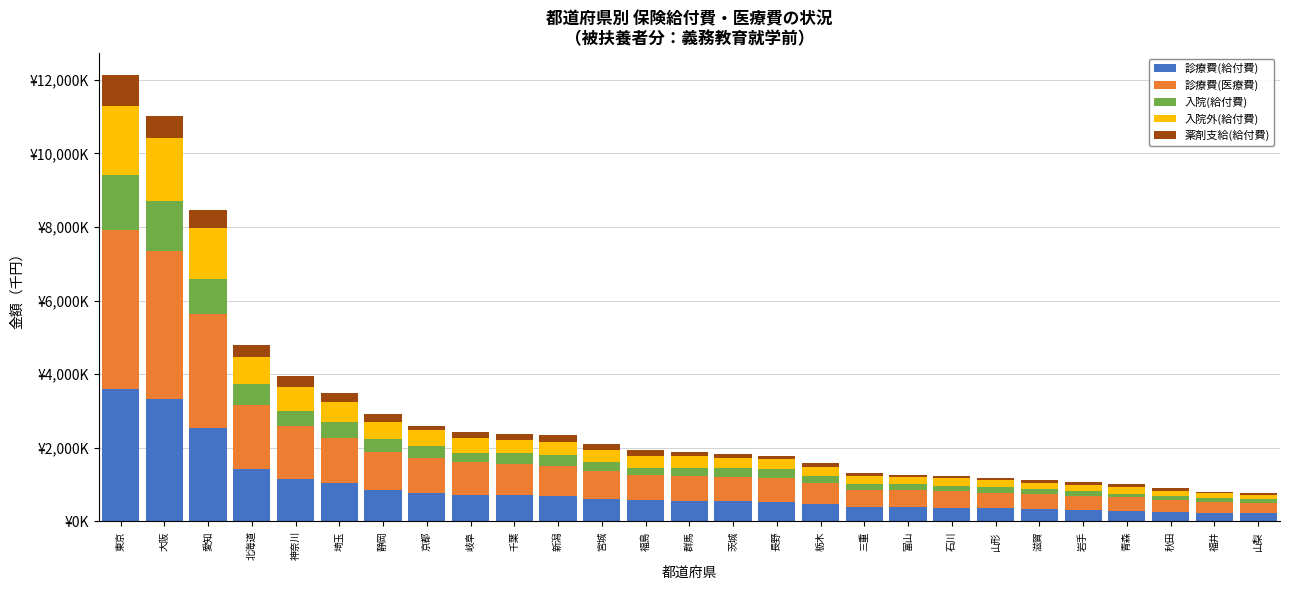

Does the chart contain stacked bars?

Yes